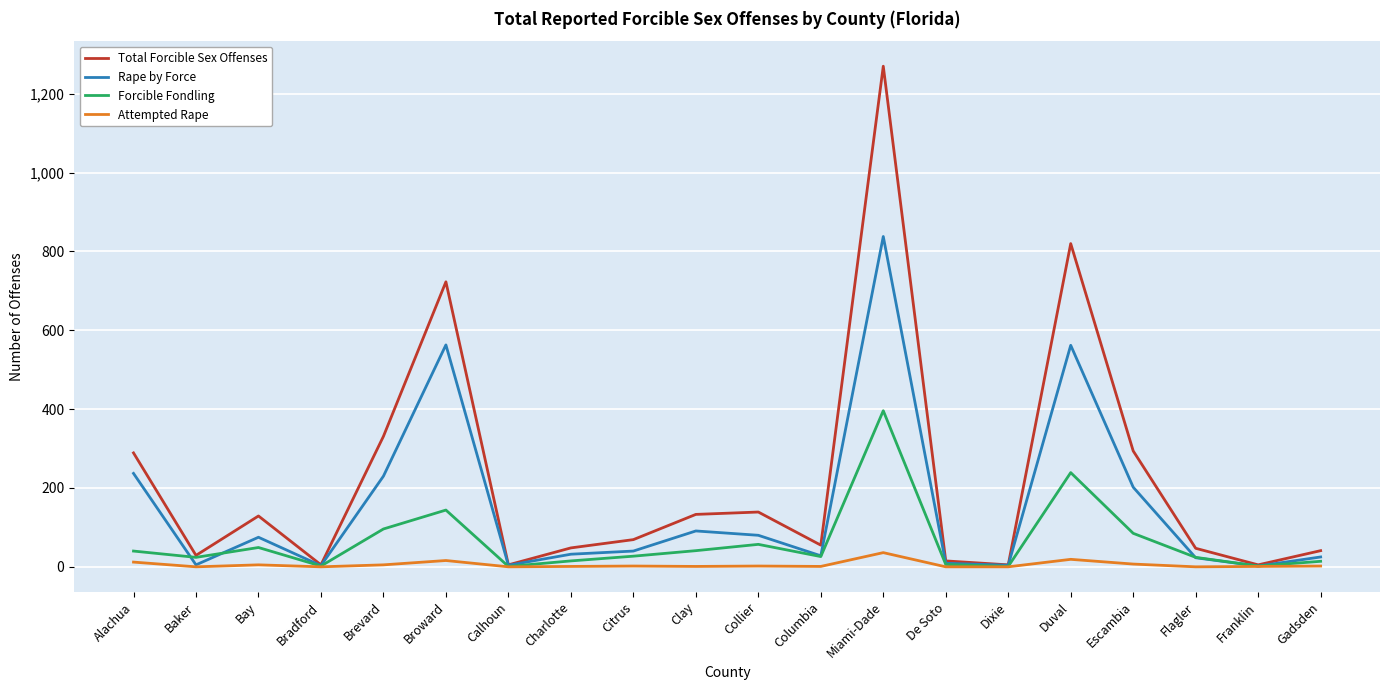

At which category is the sum across all series the highest?

Miami-Dade